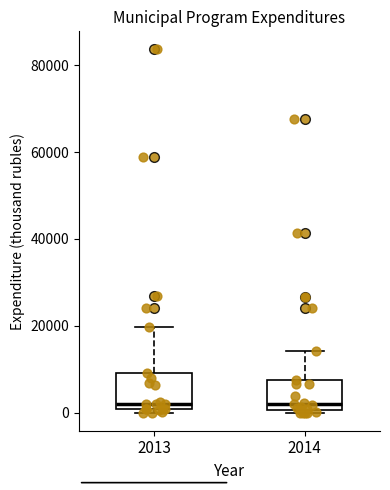

Reading left to right, transcribe this box plot: for each box, give where its median line is, the range the box spans, and where its two whiskers end, as read against the y-axis. The values are not printed on the chart, so give them approximately, as read against the axis.

2013: median 2000, box 0 to 10000, whiskers 0 (just below the box's lower edge) to 20000
2014: median 2000, box 0 to 8000, whiskers 0 to 14000